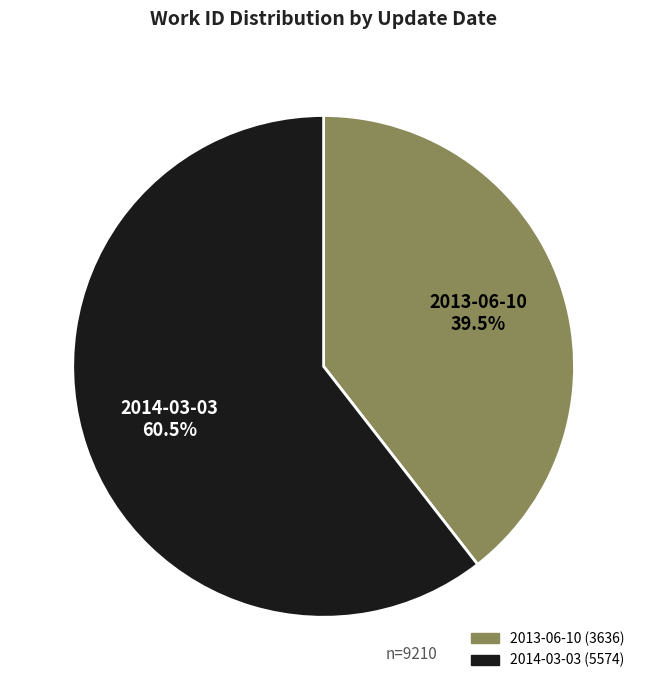

The 2014-03-03 slice represents 68% of the pie. True or false?

False